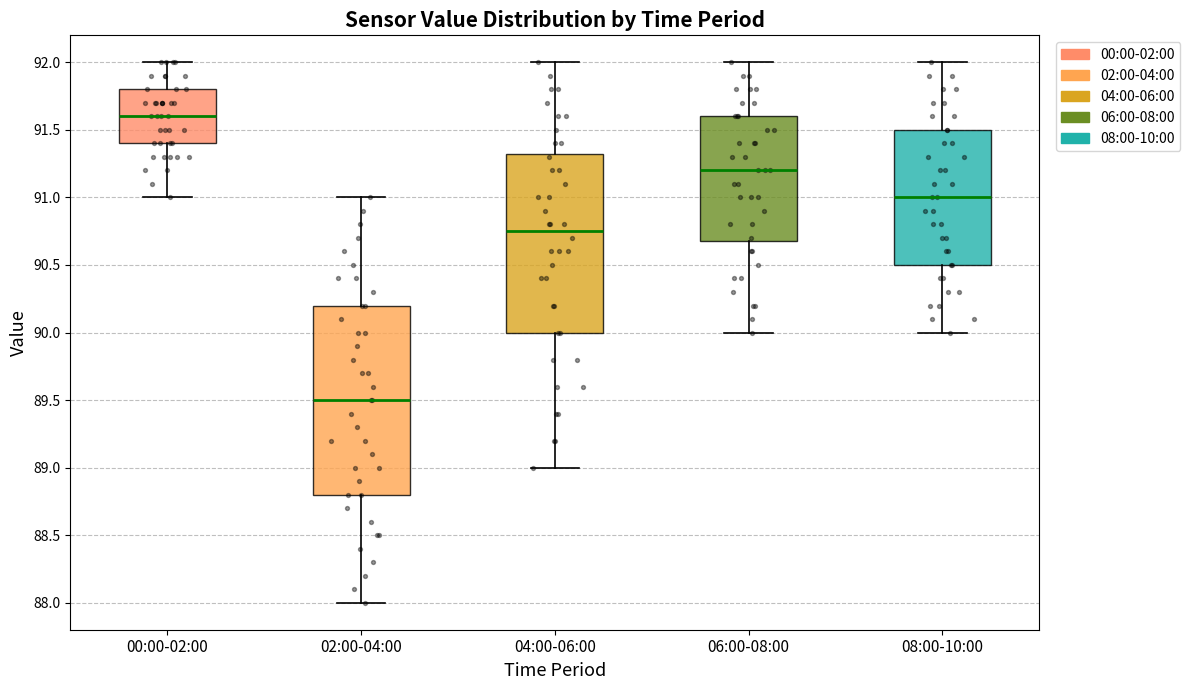

Where does the lower whisker of the box for 06:00-08:00 end on the y-axis? The values are not printed on the chart, so give them approximately, as read against the axis.

90.00